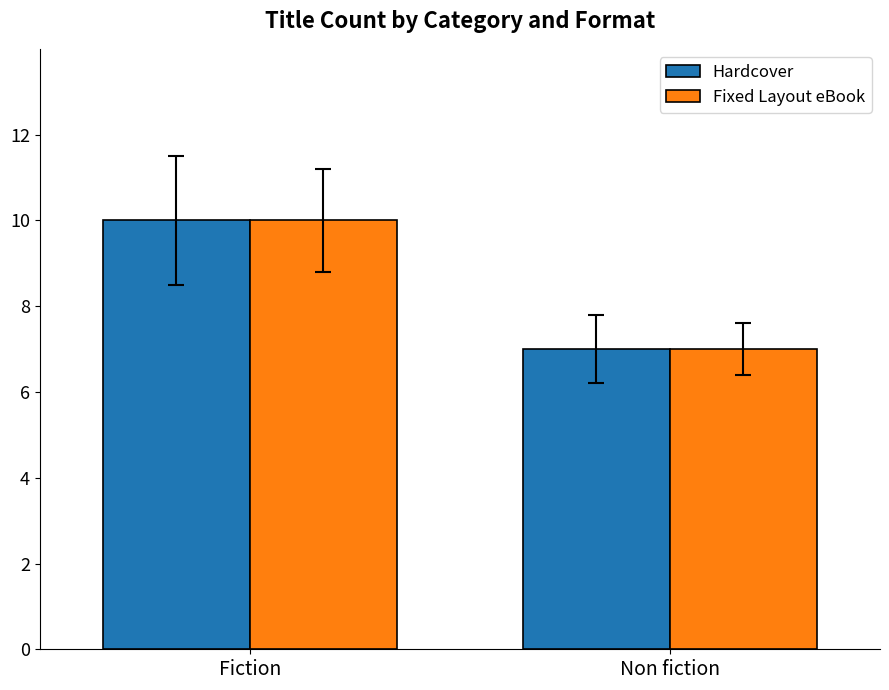

Reading left to right, what are all the values shown in this chart?

Hardcover: 10	7
Fixed Layout eBook: 10	7